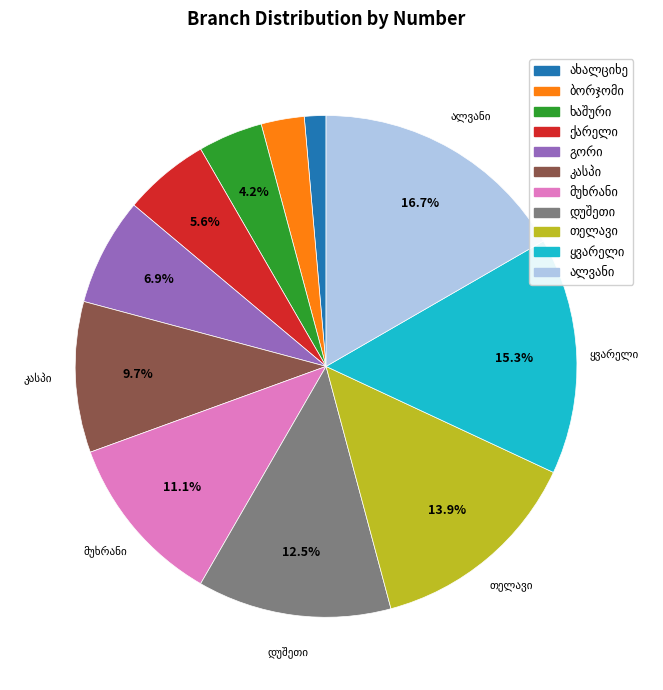

Is there any slice that represents more than half of the pie?

No